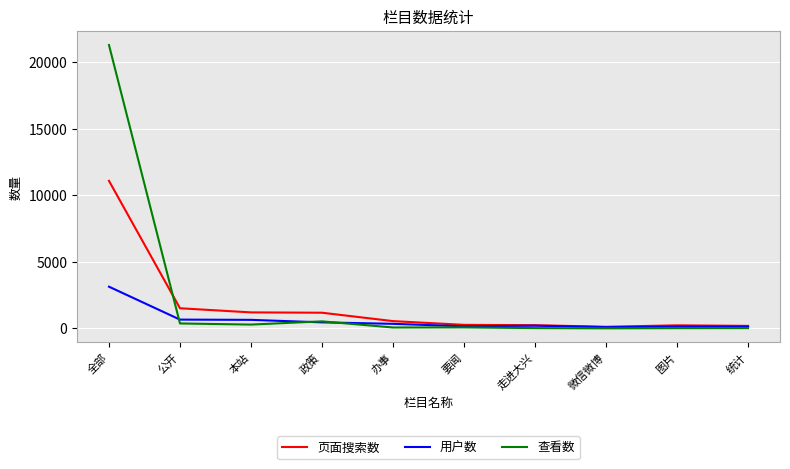

What is the sum of the 查看数 values at 公开 and 图片?

389